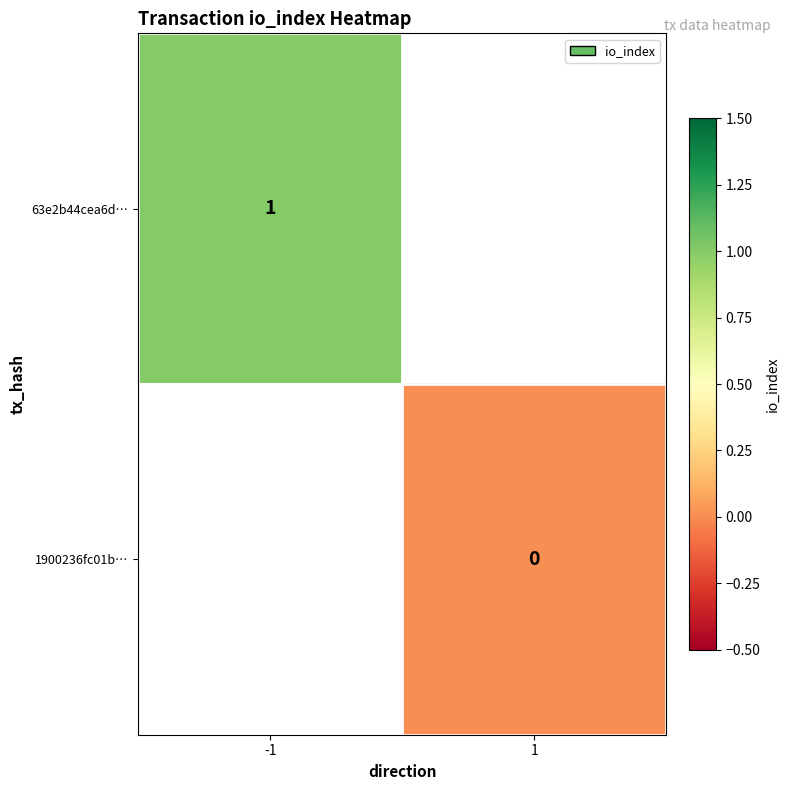

The value of 63e2b44cea6d… at -1 is 1. True or false?

True